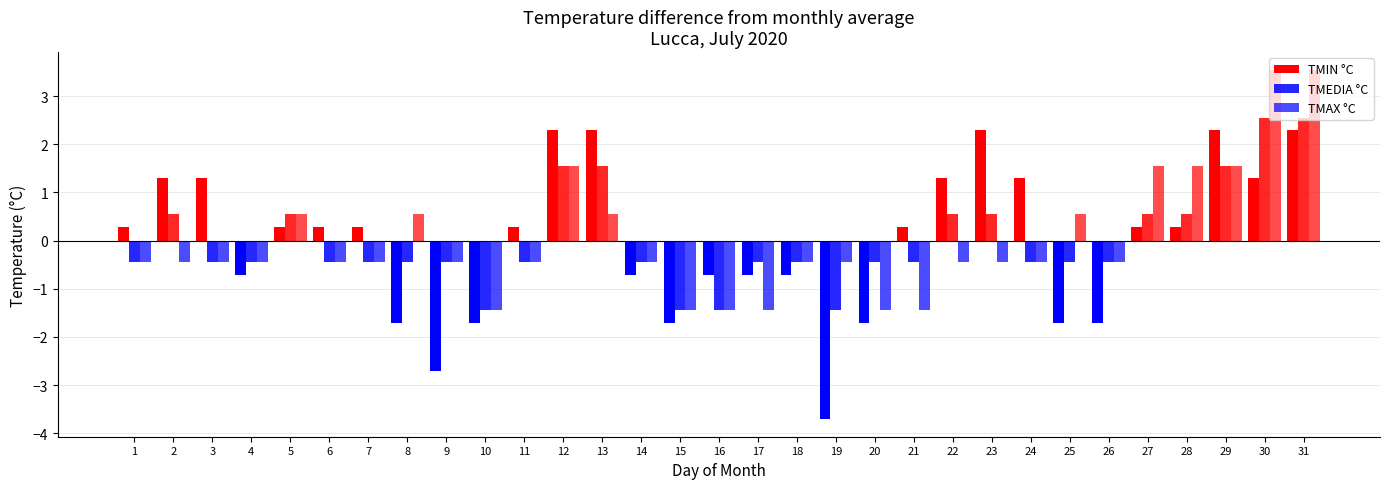

Which label corresponds to the smallest value in the chart?

19